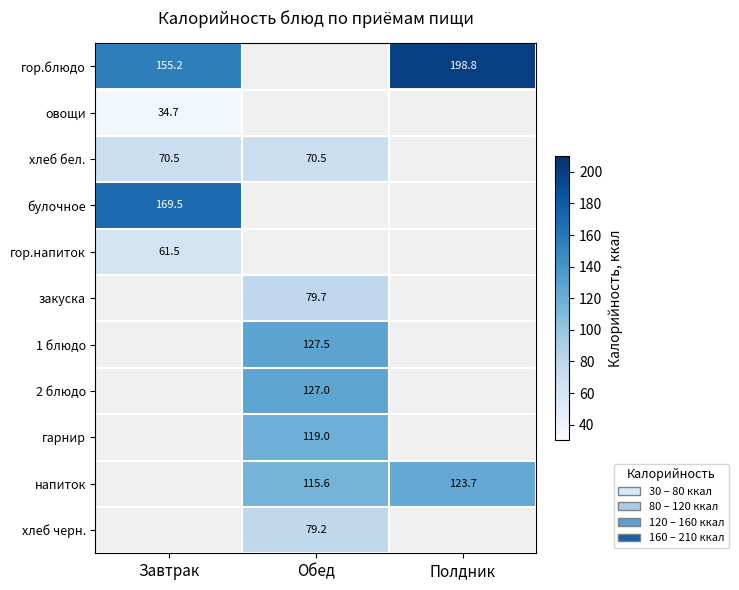

Is the value of гор.напиток at Полдник greater than the value of напиток at Полдник?

No